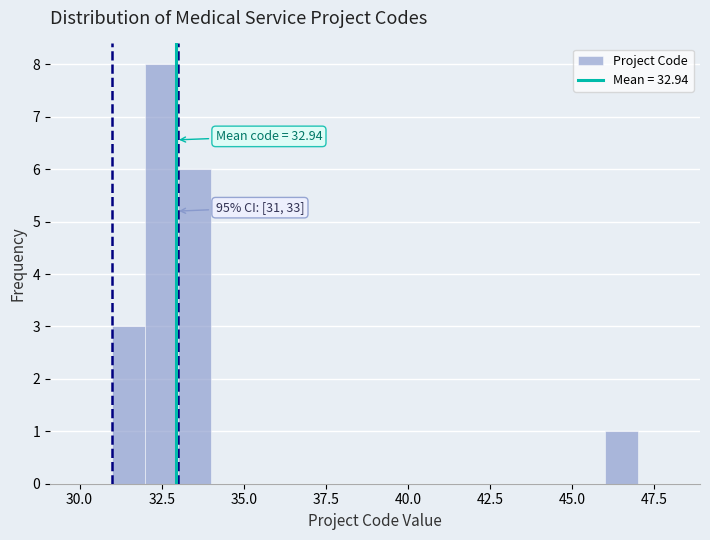

Read against the x-axis, roughly where is the centre of the tallest bar?

32.5